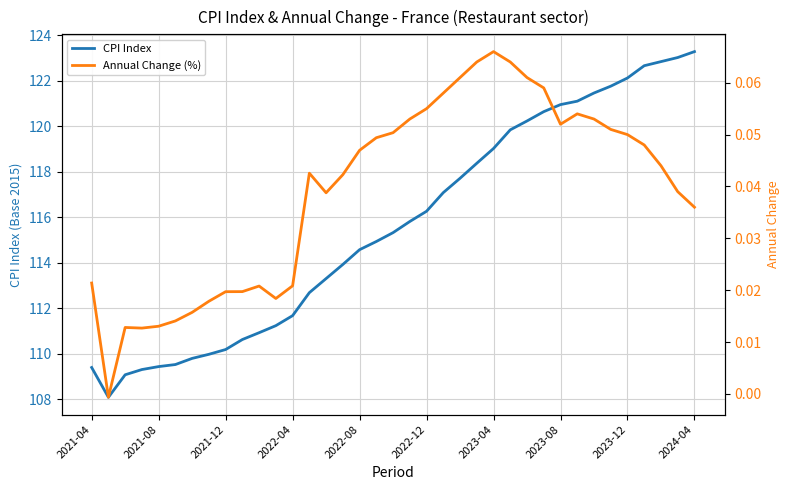

True or false: Annual Change (%) has a value of 0.0 at 2021-04.

False